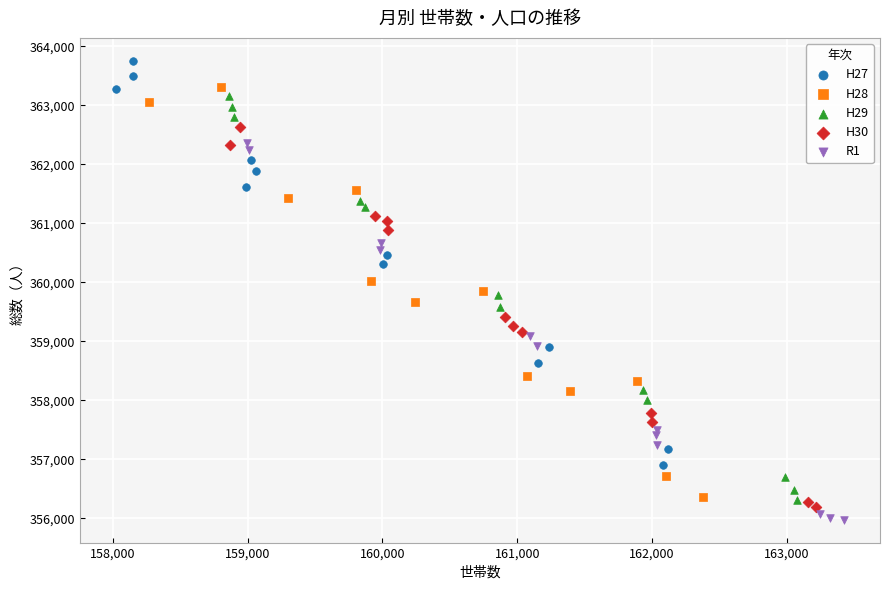

Which series reaches the maximum Y coordinate?

H27